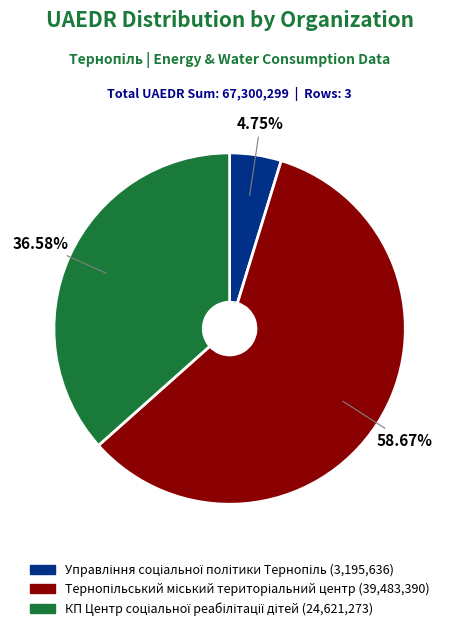

Is there any slice that represents more than half of the pie?

Yes